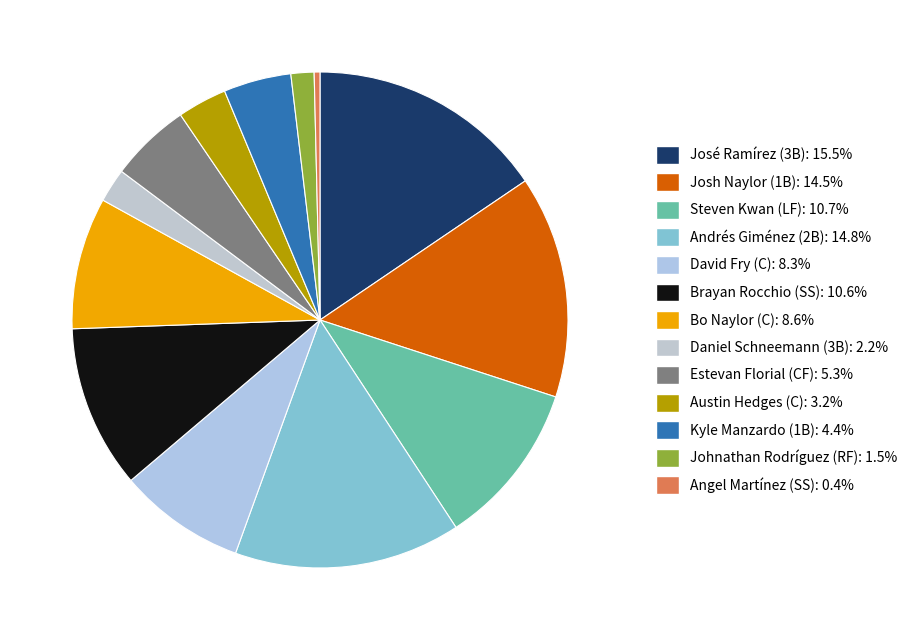

To the nearest percent, what portion does Austin Hedges (C) represent?

3%